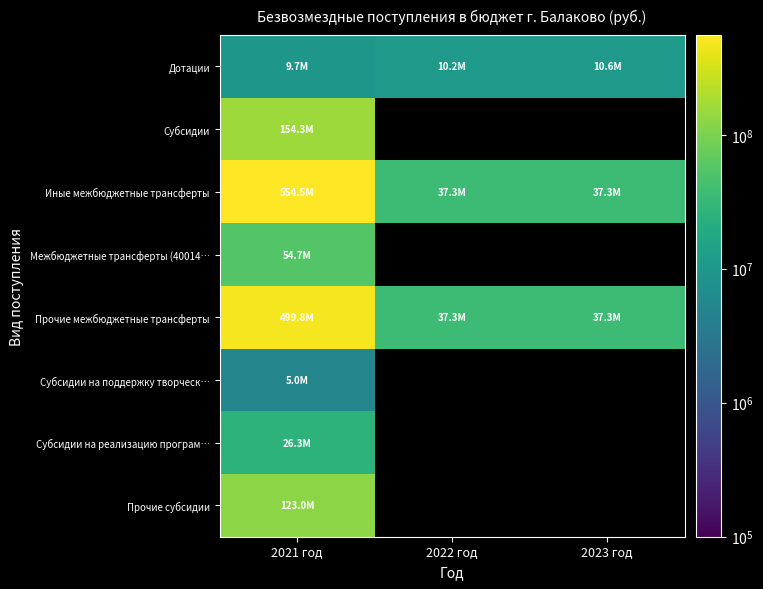

What is the spread (max minus min) of values at 2022 год?

27142900.0